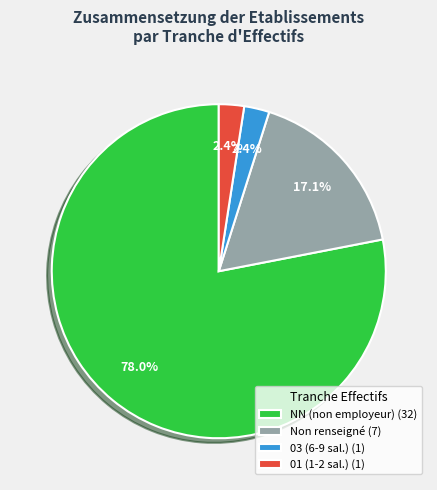

Is the sum of 03 (6-9 sal.) (1) and Non renseigné (7) greater than half?

No